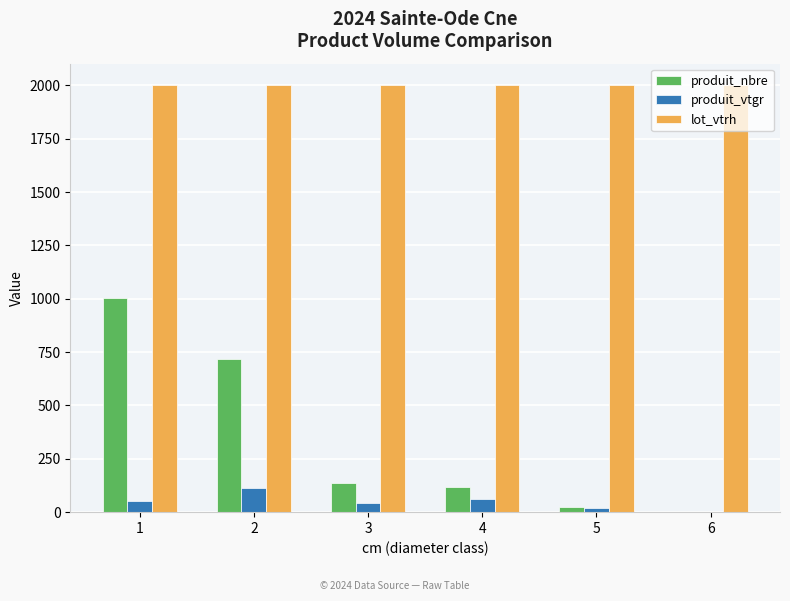

Does the chart contain stacked bars?

No